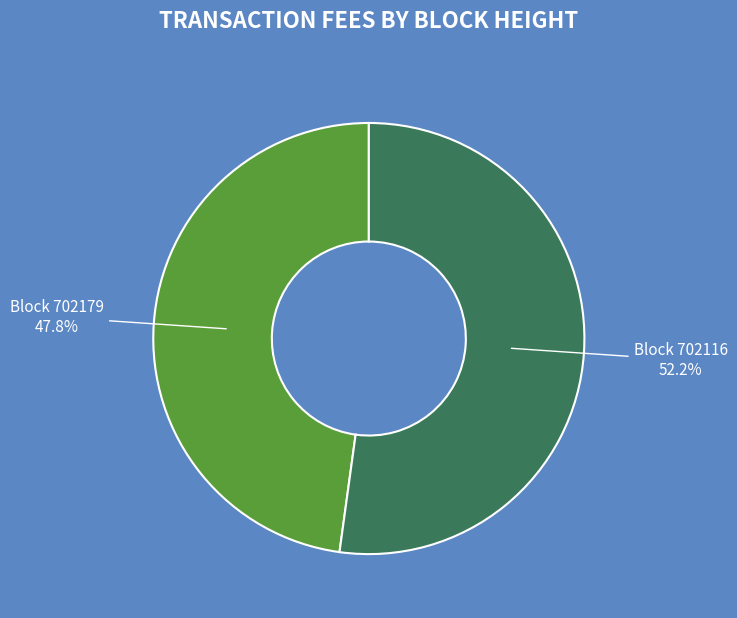

Does any single category account for the majority?

Yes